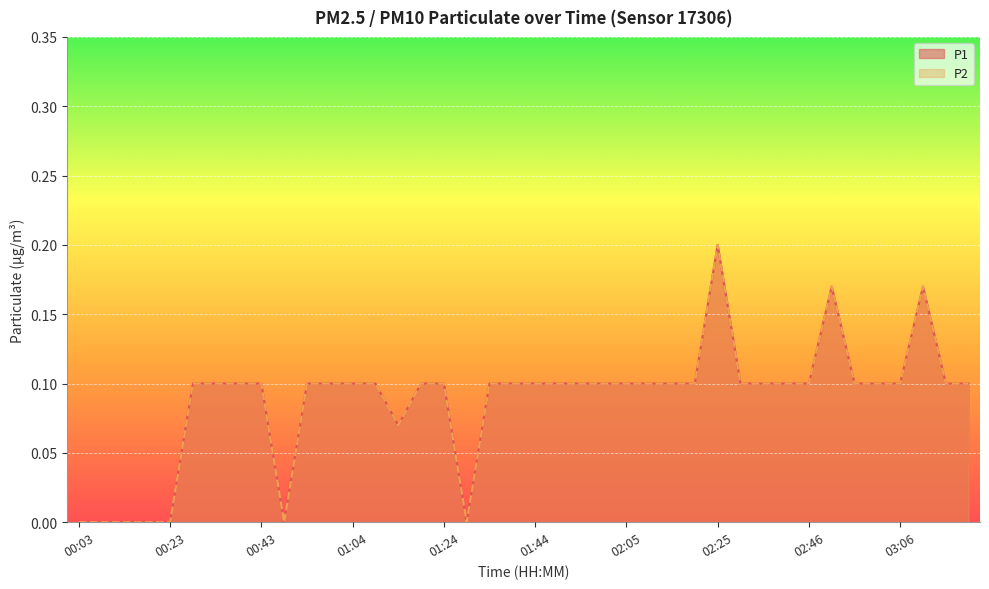

What is the difference between the P1 values at 00:33 and 01:29?

0.1